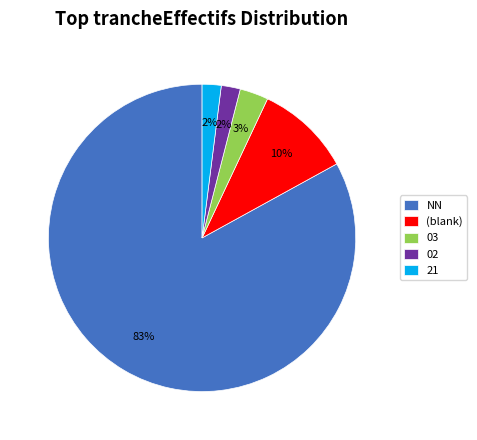

True or false: 03 accounts for 9% of the total.

False